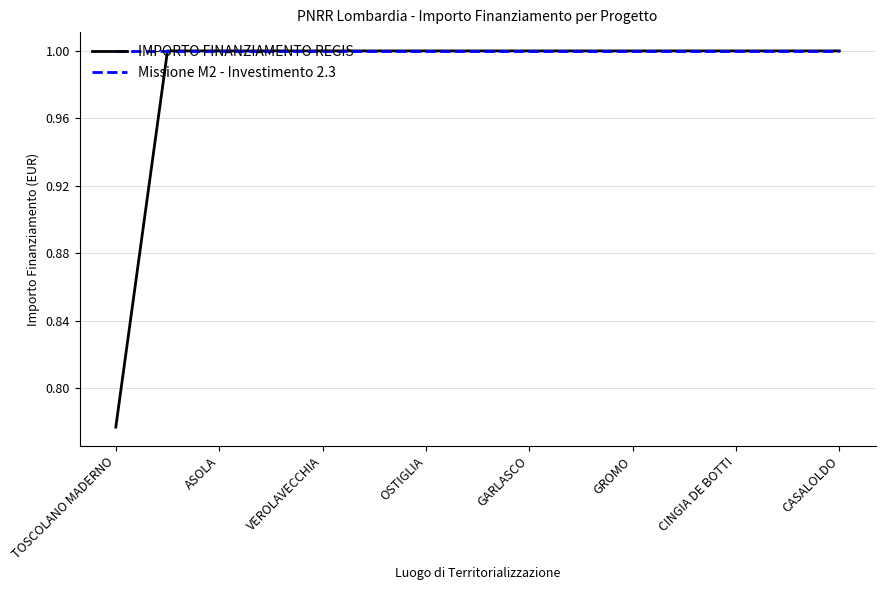

Which series has the largest total across all categories?

Missione M2 - Investimento 2.3